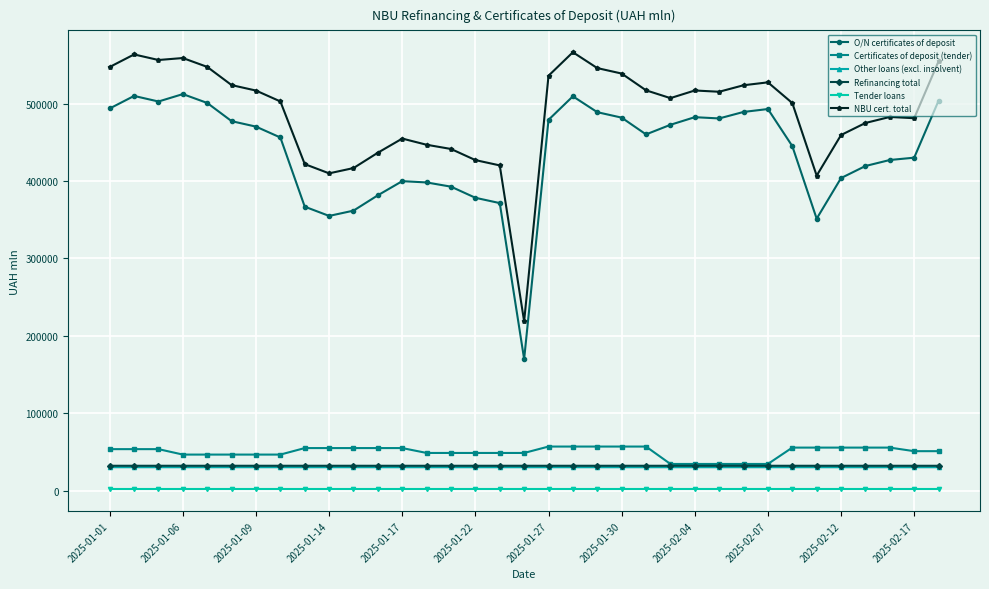

True or false: Refinancing total and Tender loans intersect in this chart.

False